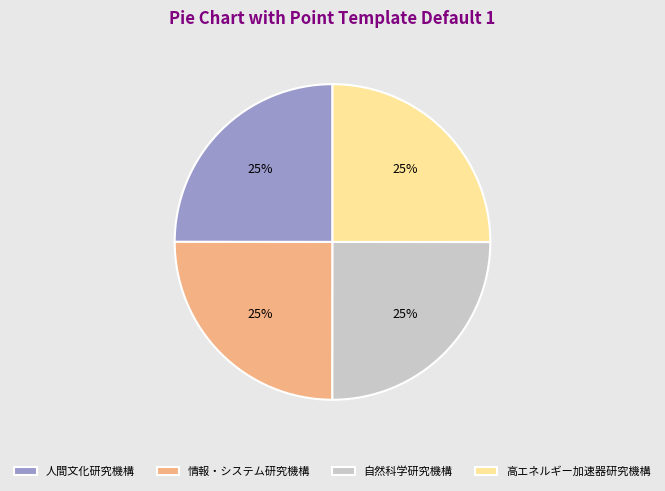

What percentage is the 人間文化研究機構 slice, to the nearest percent?

25%